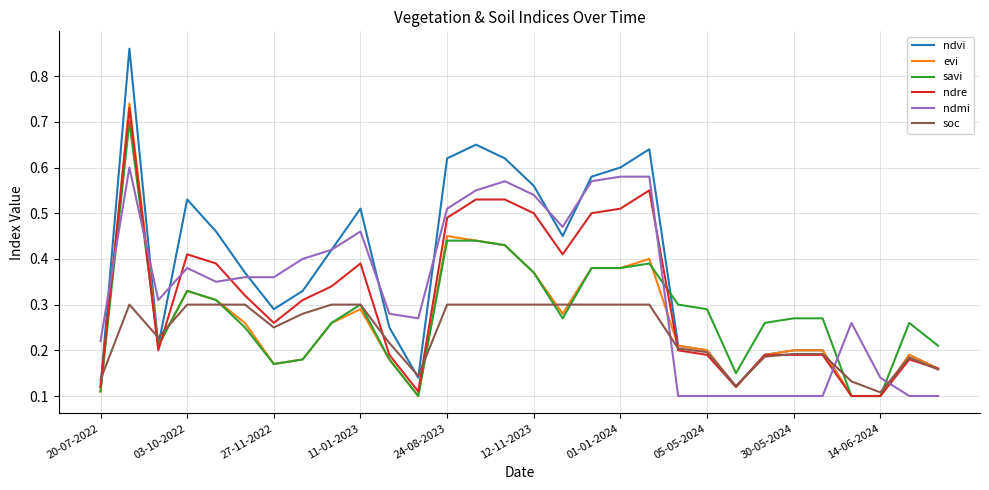

True or false: ndmi and evi intersect in this chart.

True